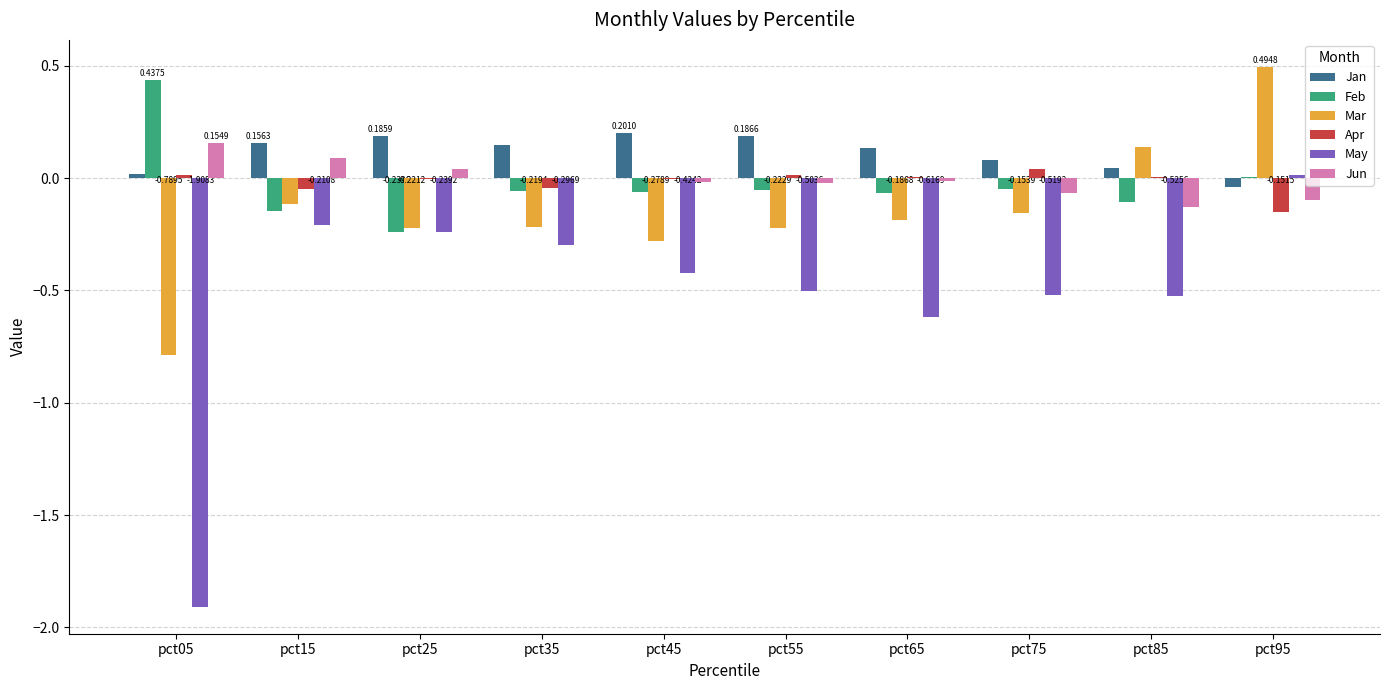

Between pct35 and pct95, which series saw the biggest shift?

Mar